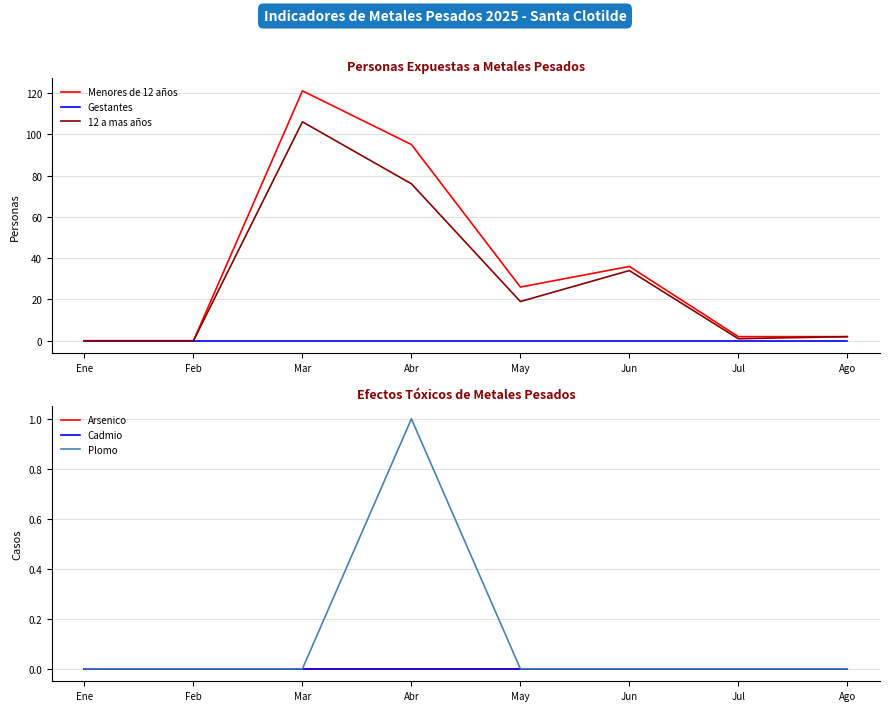

What is the total value across all series at Jun?

70